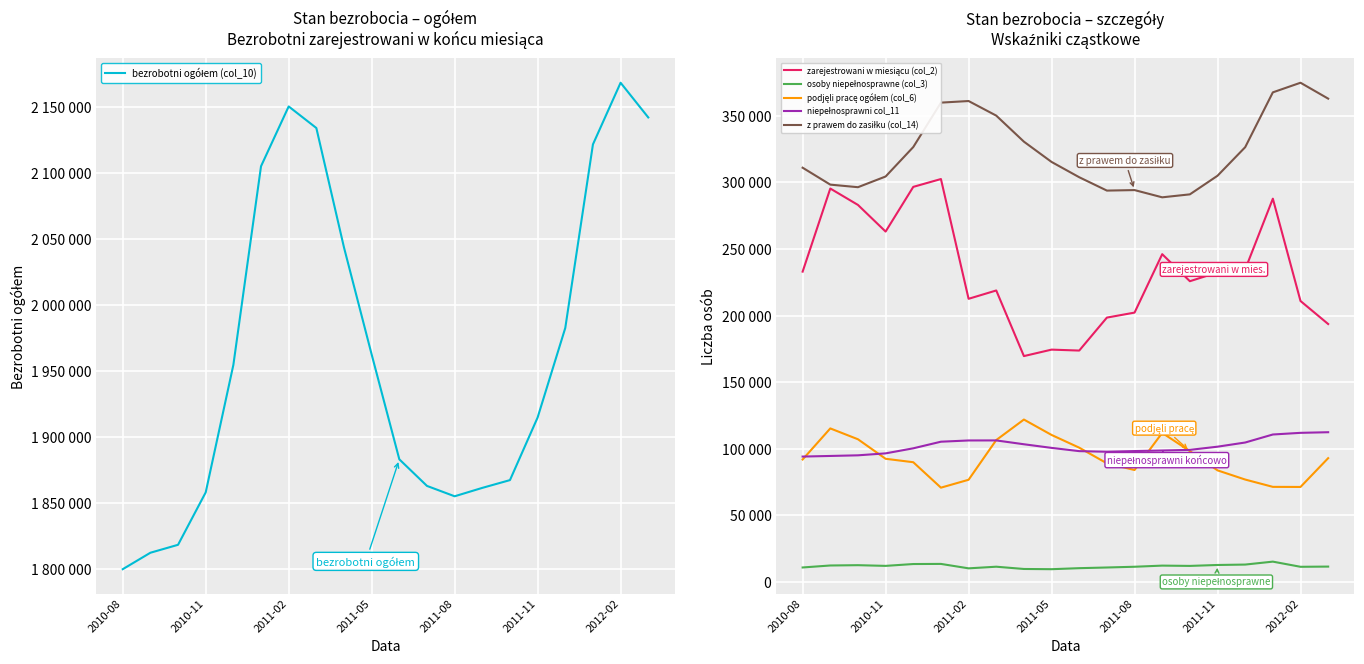

What is the spread (max minus min) of values at 17?

2106320